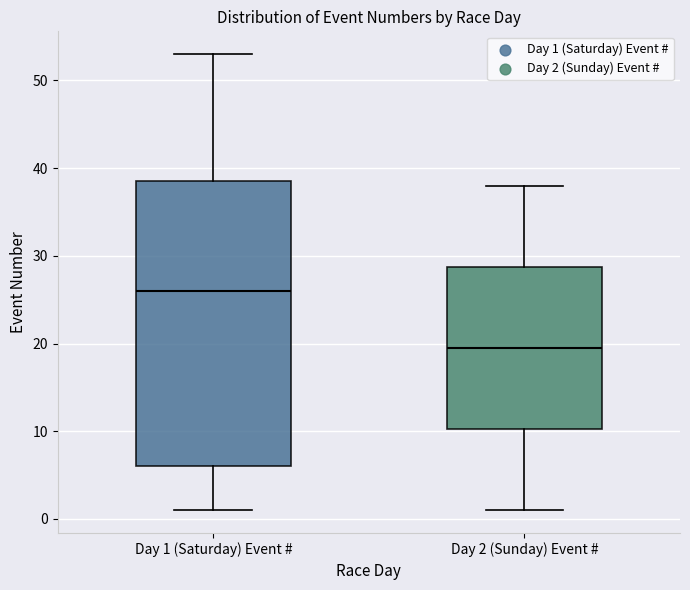

Which box is the tallest, from its lower edge to its upper edge?

Day 1 (Saturday) Event #